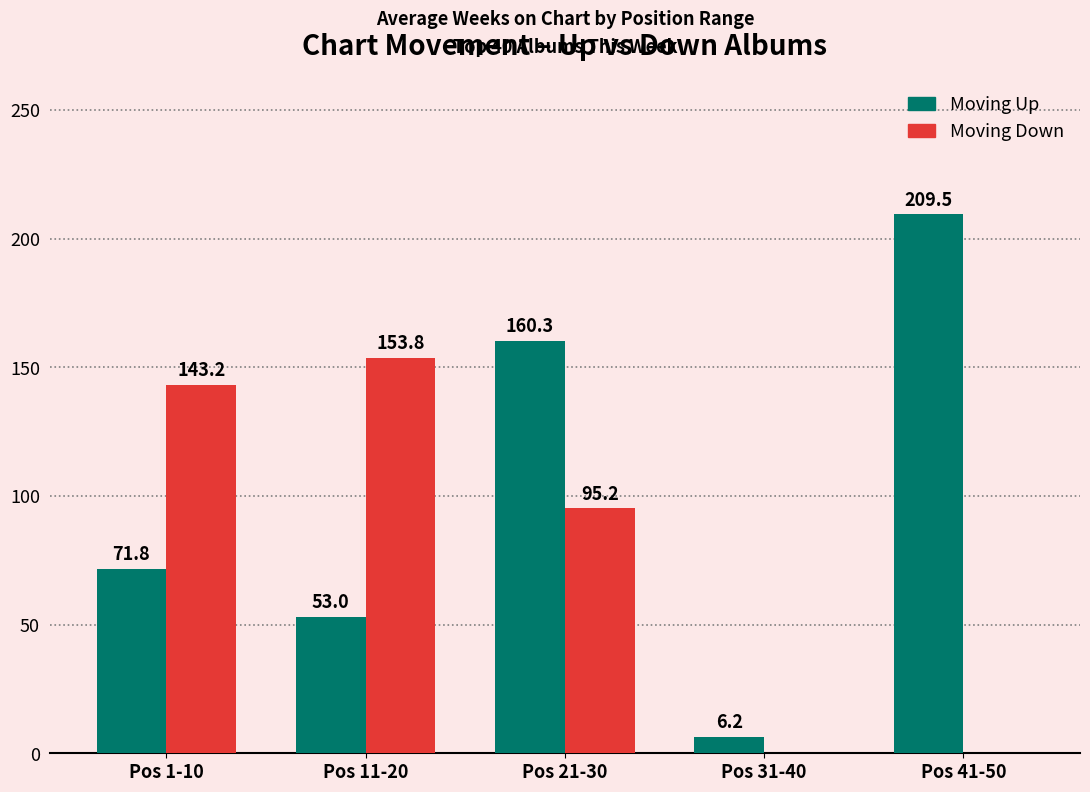

Which label corresponds to the largest value in the chart?

Pos 41-50